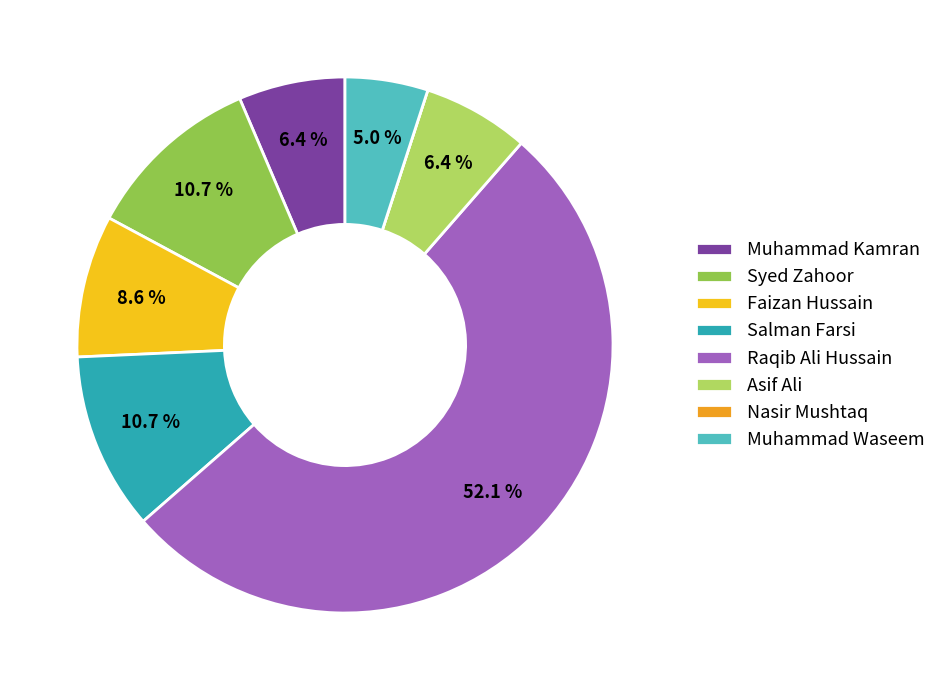

What percentage is NOT represented by Faizan Hussain?

91.4%